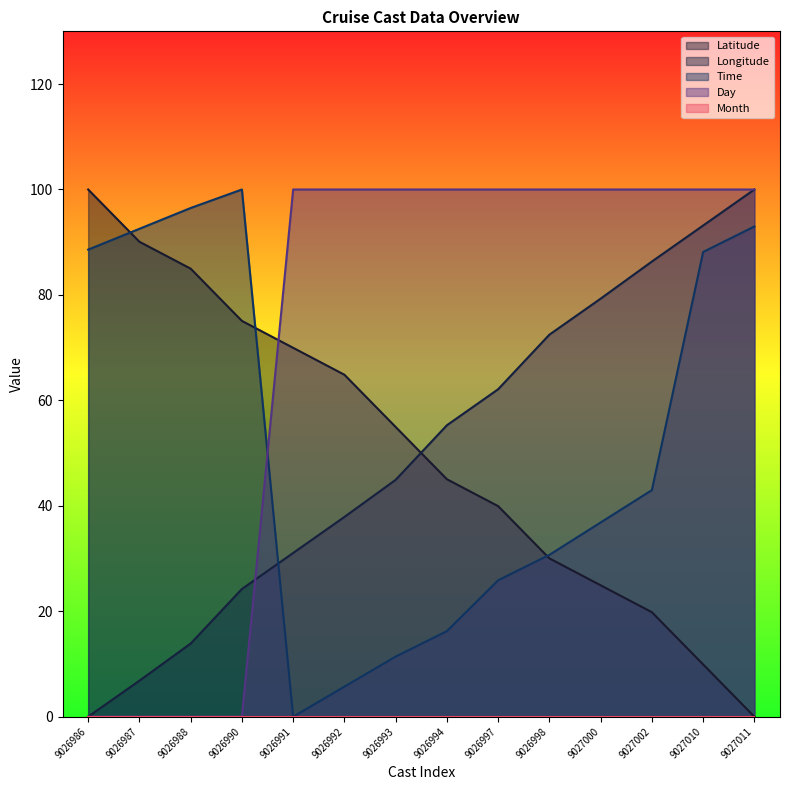

What is the difference between the highest and lowest values at 9027010?

100.0